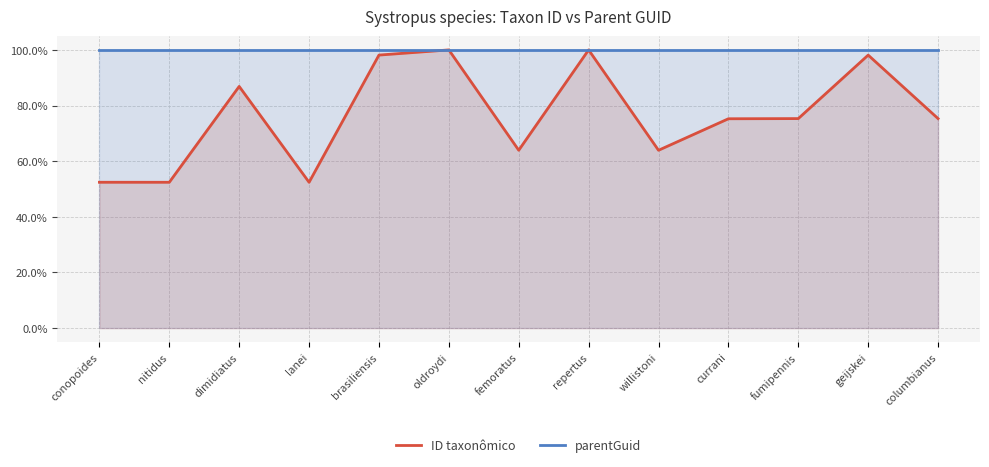

The value of parentGuid at columbianus is 35.7. True or false?

False